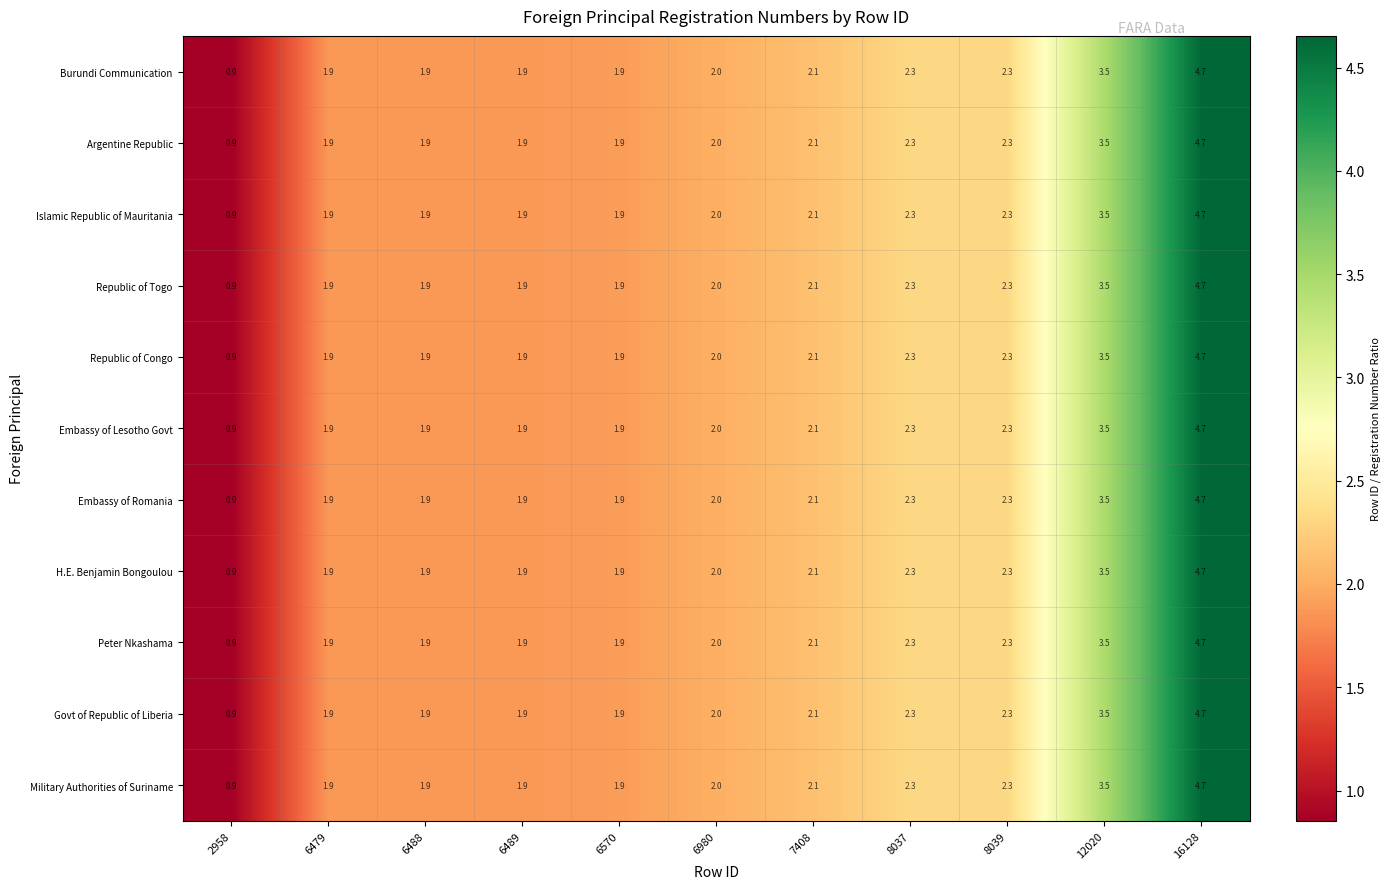

Is it true that Burundi Communication equals 0.6 at 6488?

False